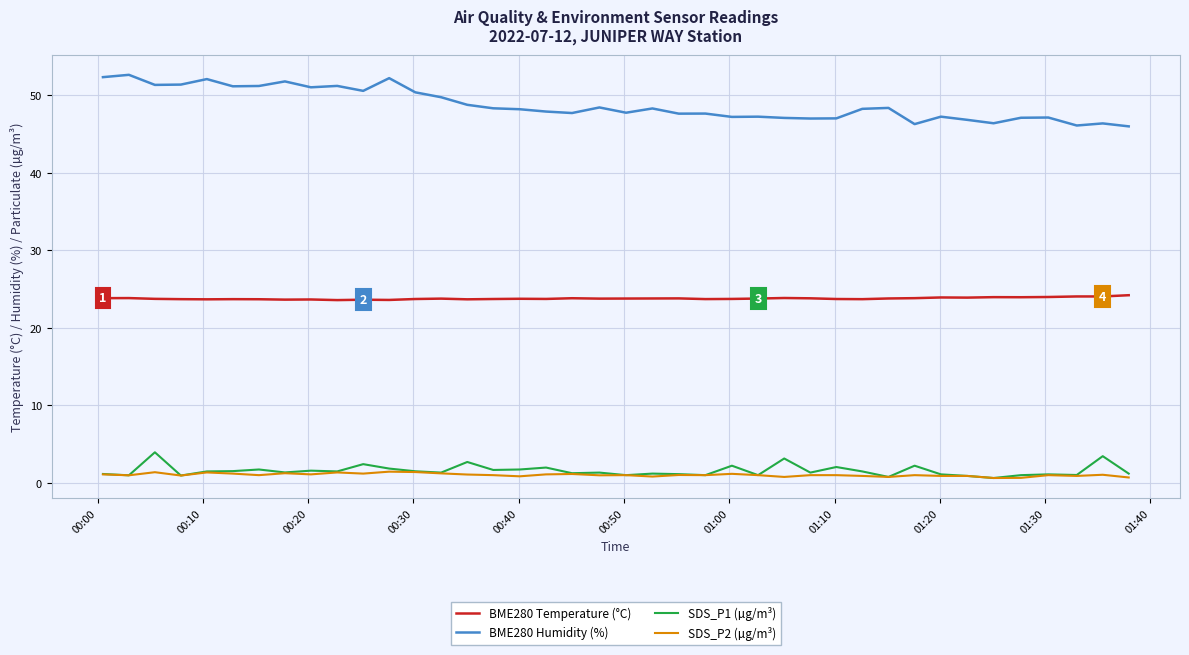

List the series in order of their peak value, highest first.

BME280 Humidity (%), BME280 Temperature (°C), SDS_P1 (µg/m³), SDS_P2 (µg/m³)